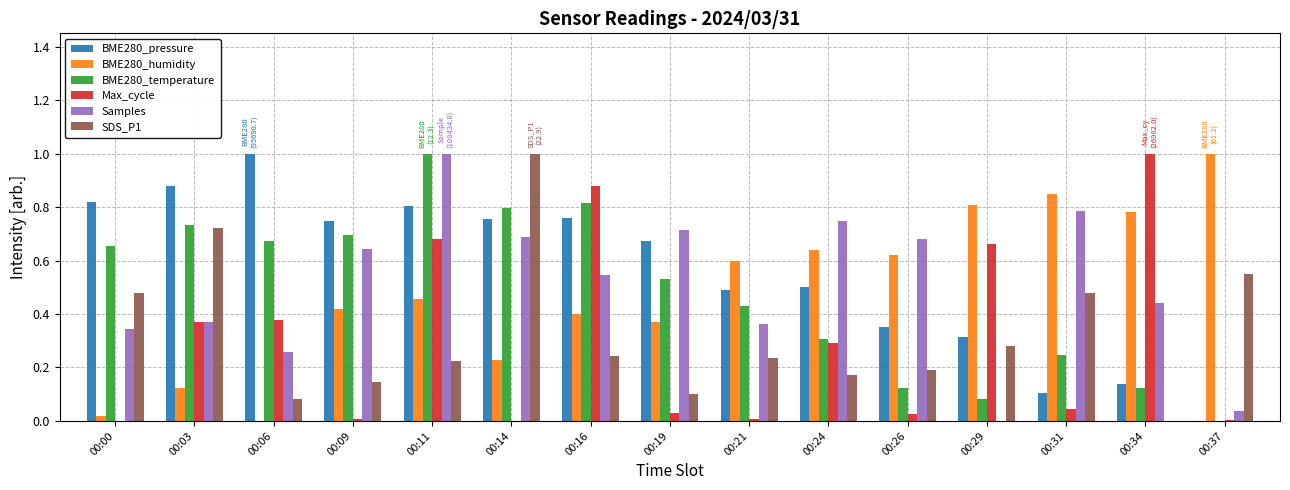

Is it true that Max_cycle equals 0.0 at 00:19?

True